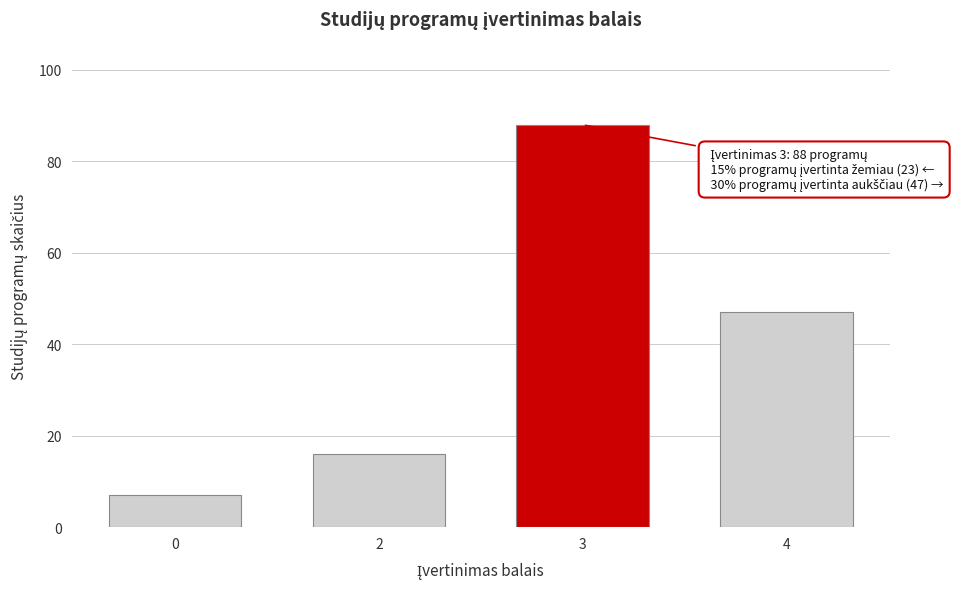

Reading left to right, what are all the values shown in this chart?

0=7	2=16	3=88	4=47